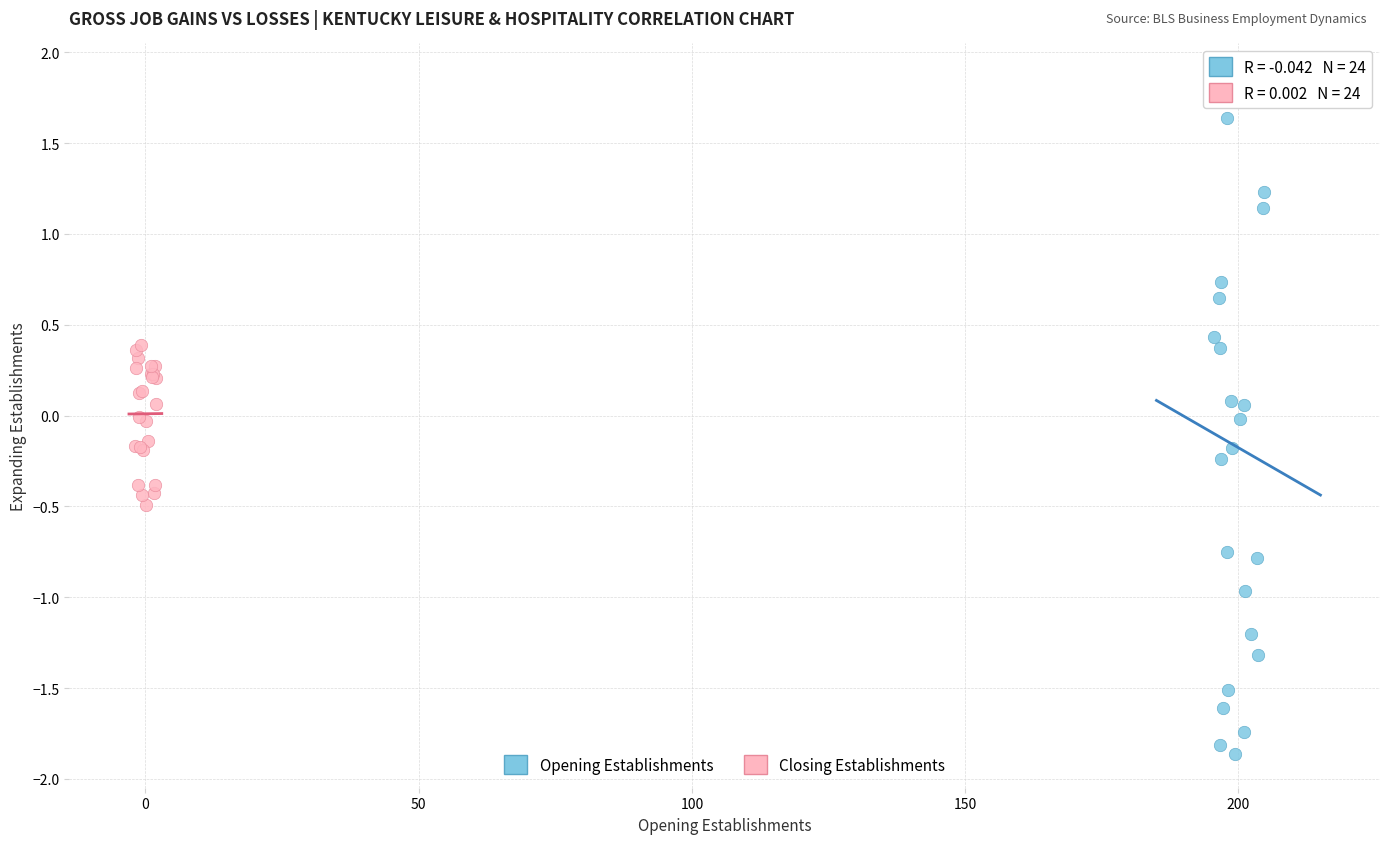

Which series contains the highest Y value?

Opening Establishments